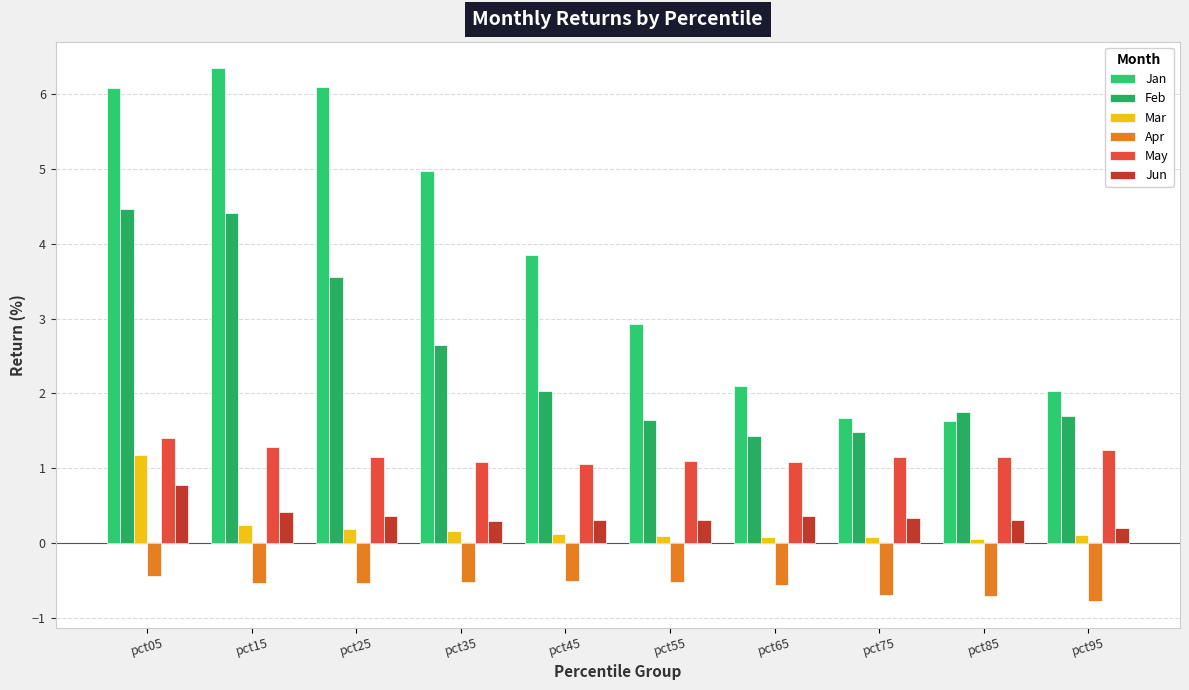

Reading left to right, list all the values displayed in this chart.

Jan: 6.1	6.3	6.1	5.0	3.9	2.9	2.1	1.7	1.6	2.0
Feb: 4.5	4.4	3.6	2.7	2.0	1.6	1.4	1.5	1.7	1.7
Mar: 1.2	0.2	0.2	0.2	0.1	0.1	0.1	0.1	0.0	0.1
Apr: -0.4	-0.5	-0.5	-0.5	-0.5	-0.5	-0.6	-0.7	-0.7	-0.8
May: 1.4	1.3	1.1	1.1	1.1	1.1	1.1	1.2	1.2	1.2
Jun: 0.8	0.4	0.4	0.3	0.3	0.3	0.4	0.3	0.3	0.2